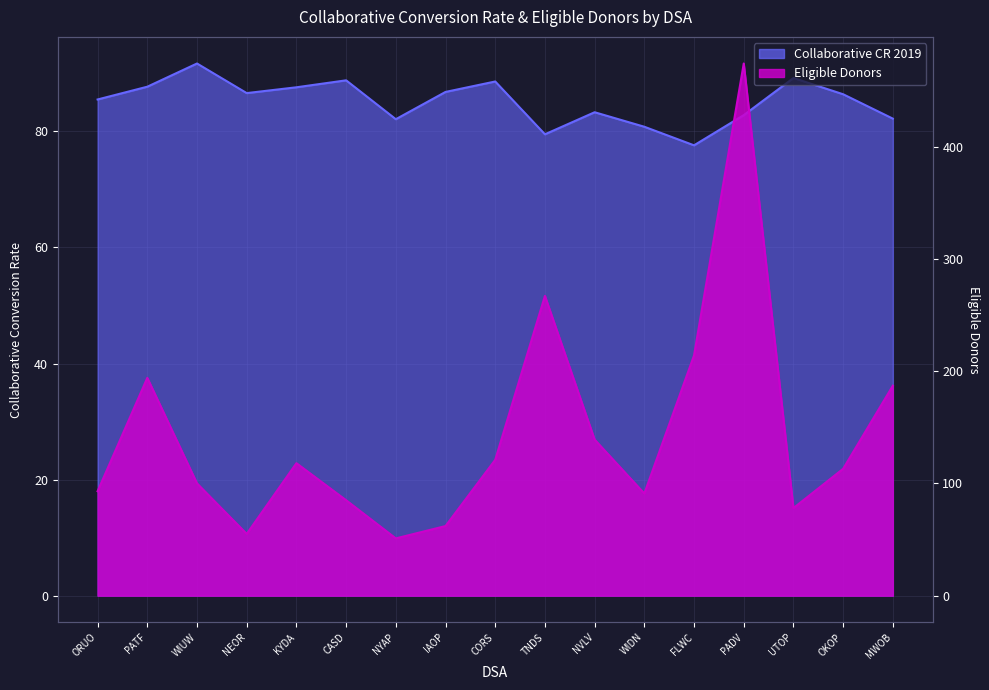

In Eligible Donors, how many points are lower than both neighbors (excluding endpoints)?

4